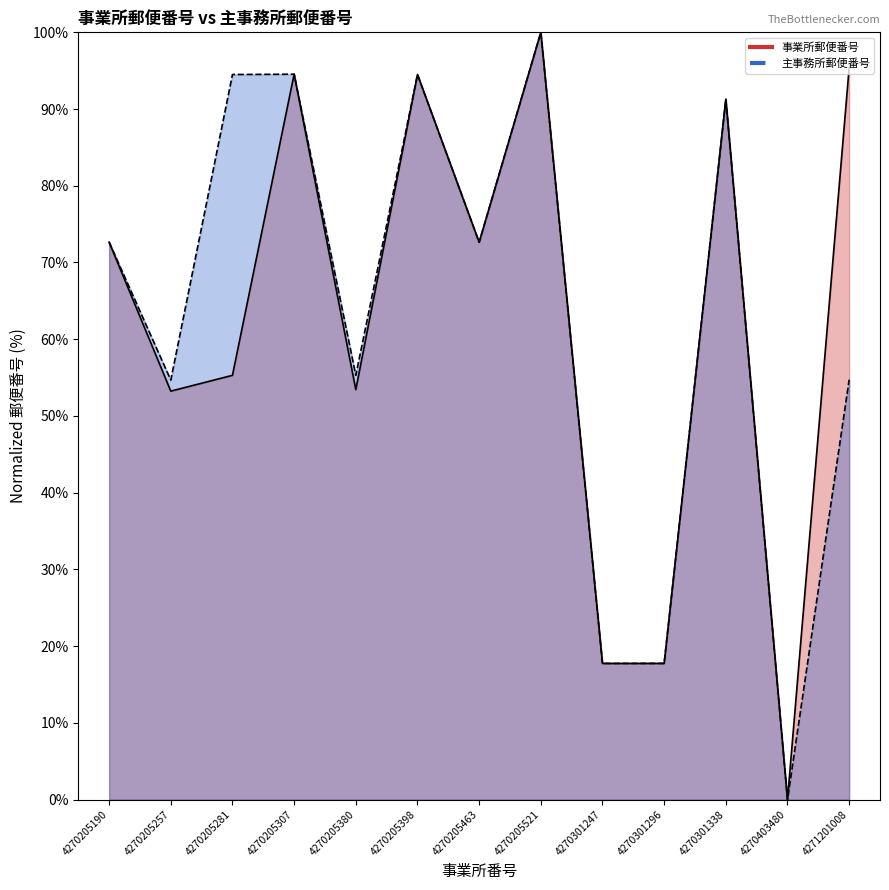

What is the total value across all series at 4270205380?

108.7